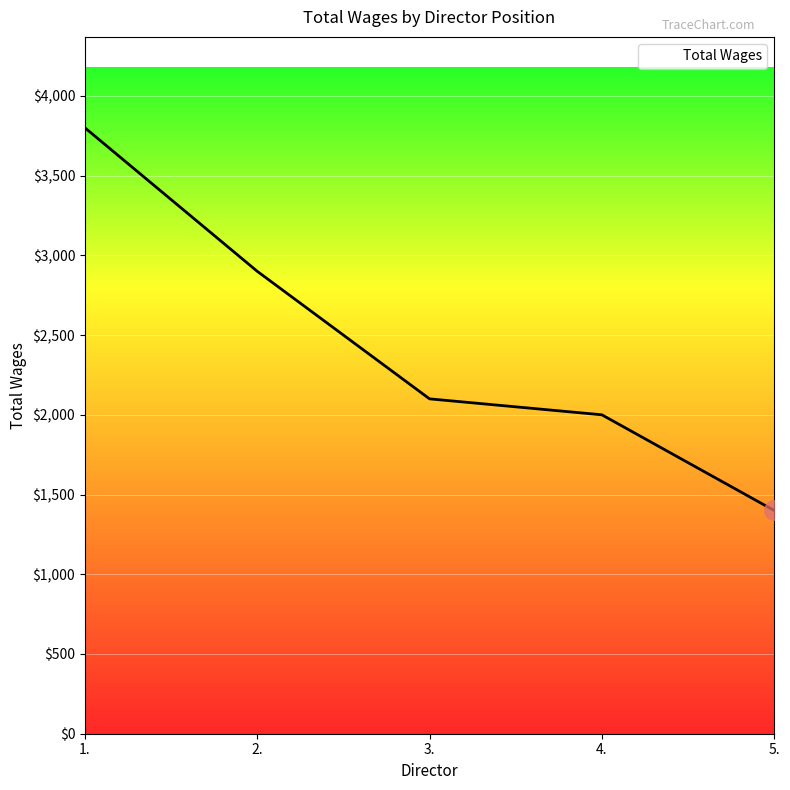

List the labels in order of value, smallest first.

5., 4., 3., 2., 1.